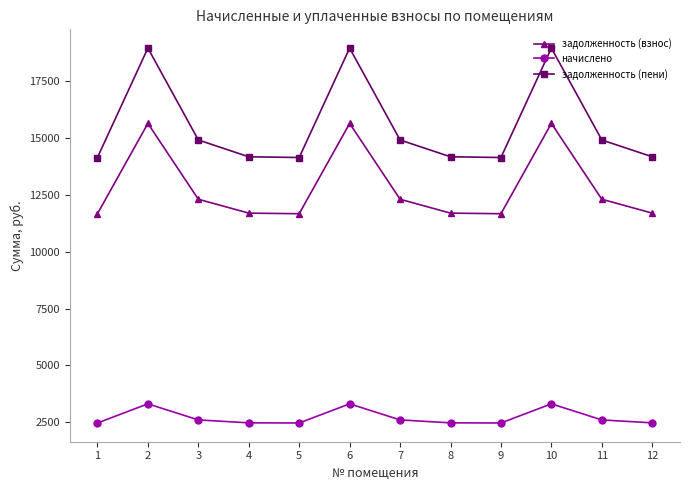

True or false: задолженность (взнос) and начислено cross at least once.

False